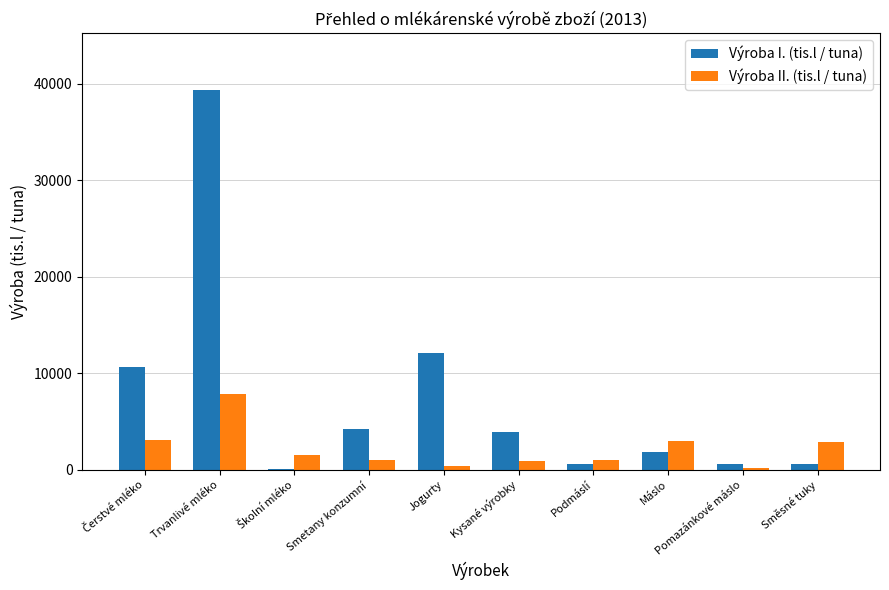

At which label does Výroba I. (tis.l / tuna) reach its peak?

Trvanlivé mléko